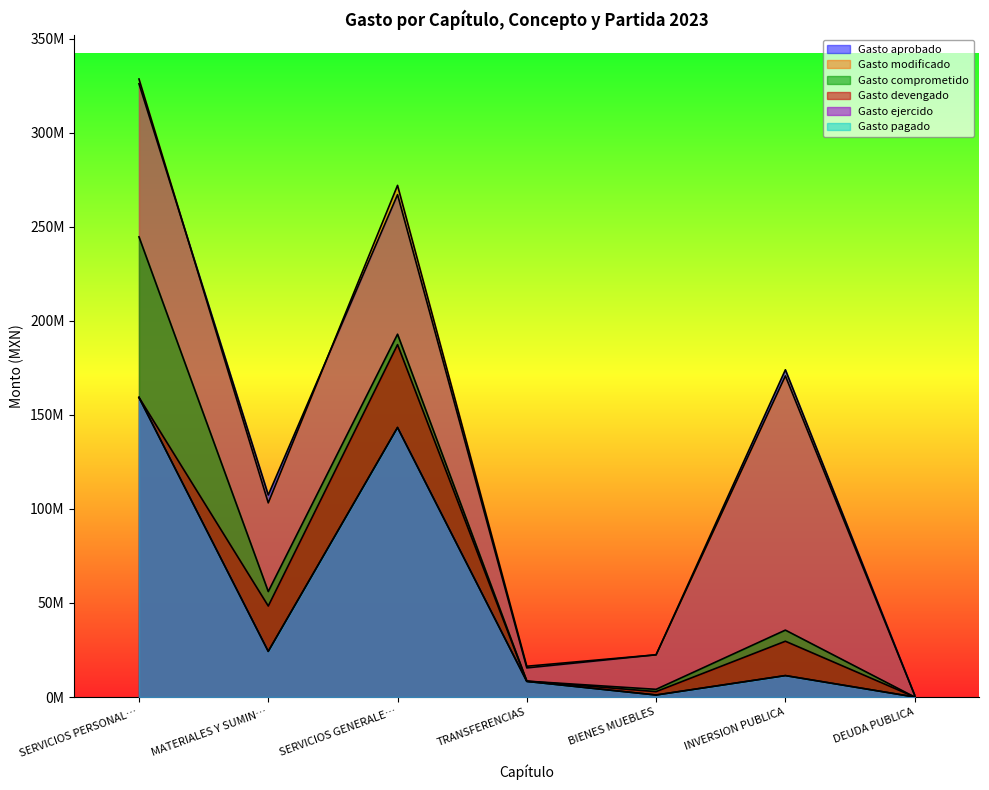

What is the highest value of the Gasto devengado series?

187304155.7